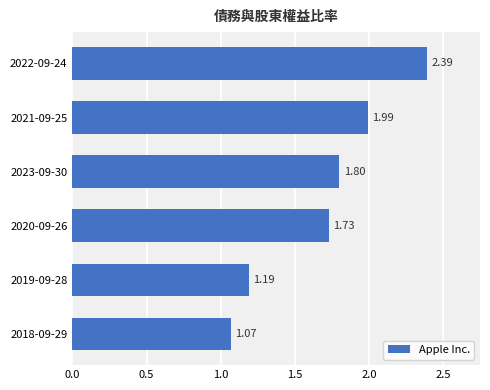

What is the sum of the values at 2020-09-26 and 2018-09-29?

2.8